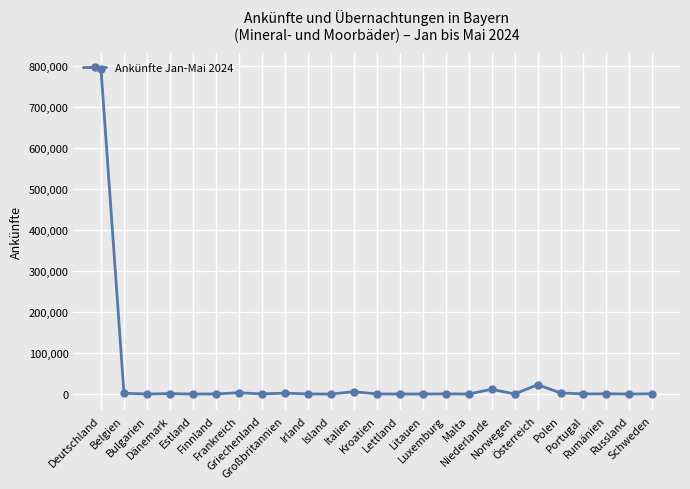

What is the difference between the maximum and minimum values?

791668